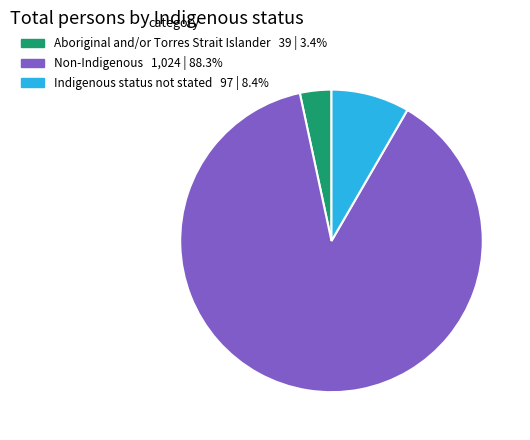

Rank the categories by value from lowest to highest.

Aboriginal and/or Torres Strait Islander, Indigenous status not stated, Non-Indigenous